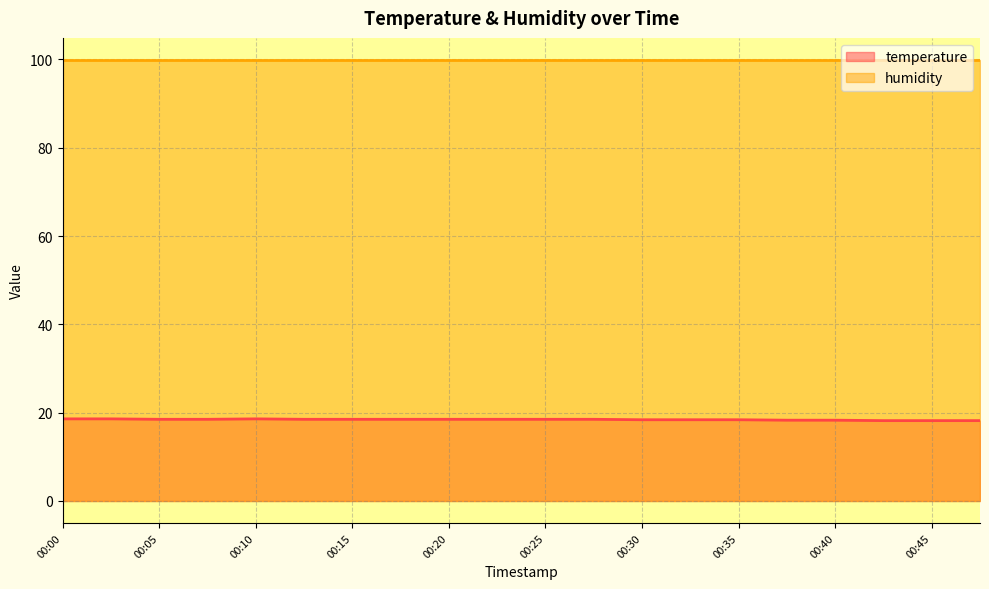

What is the change in value from 00:10 to 00:33?

-0.2